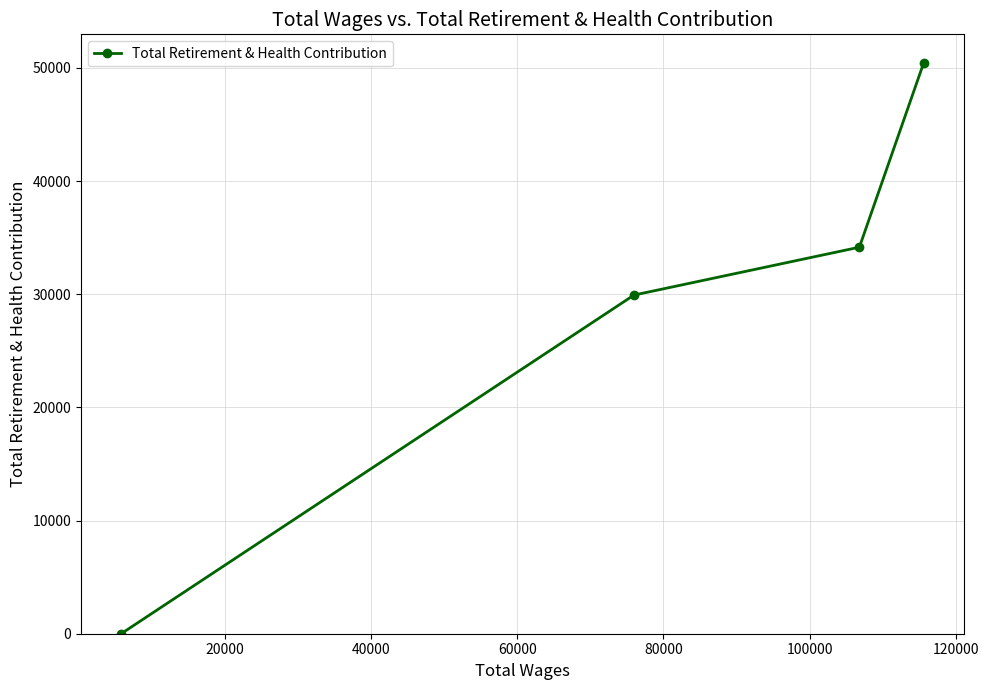

Does the chart display data point markers on the line(s)?

Yes